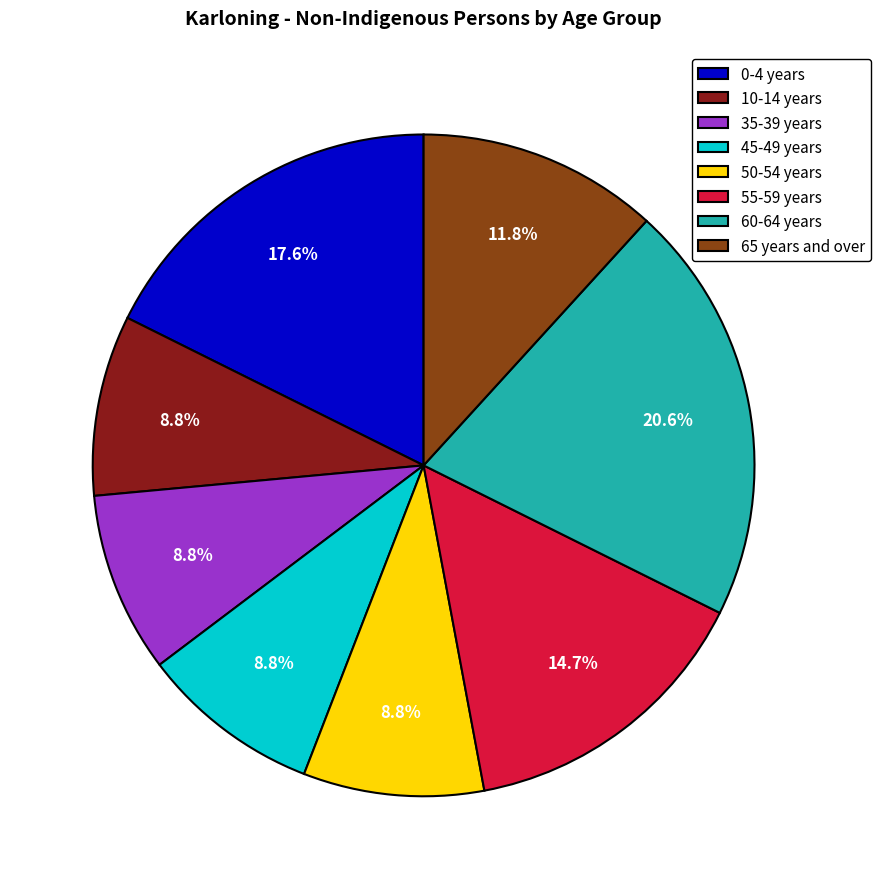

How many slices are in this pie chart?

8